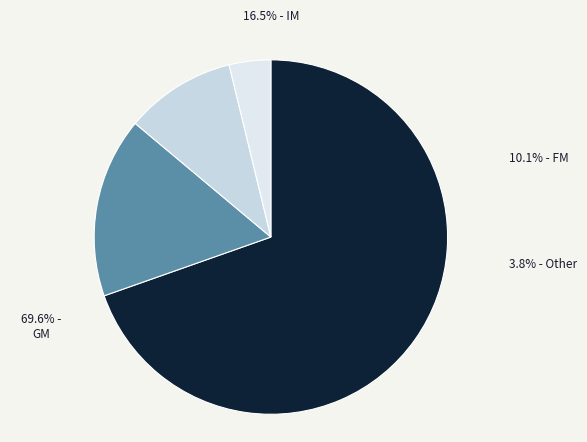

Does FM account for over 50% of the chart?

No